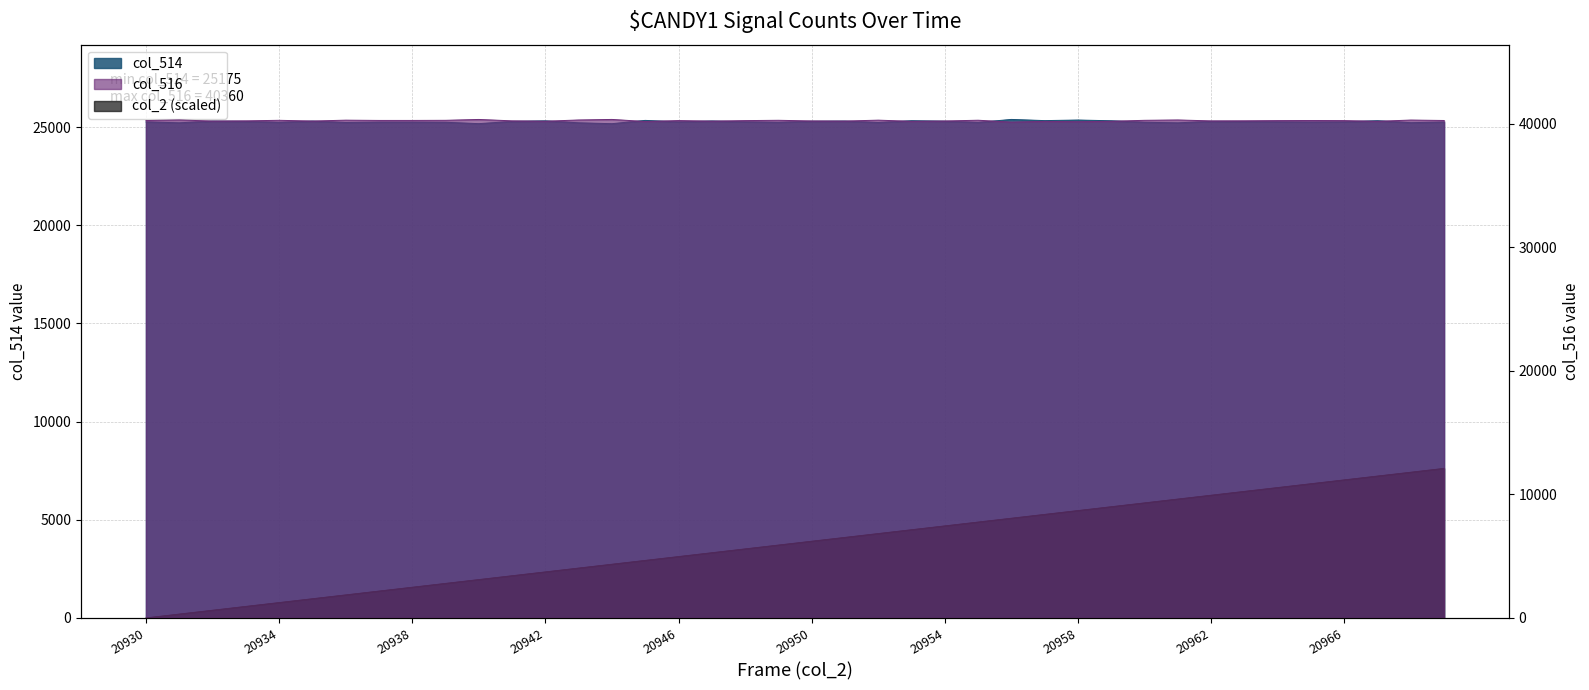

The value of col_514 at 20934 is 41949.1. True or false?

False